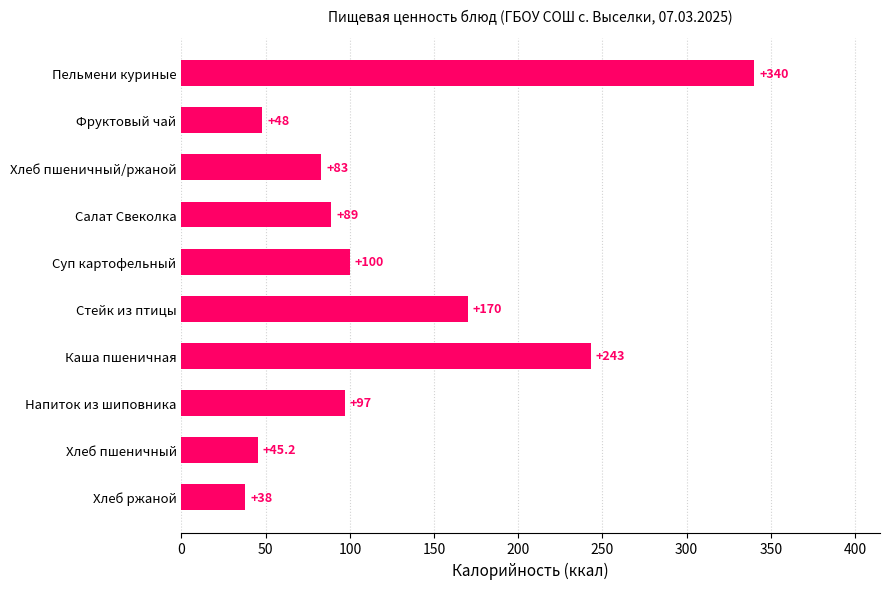

List the labels in order of value, smallest first.

Хлеб ржаной, Хлеб пшеничный, Фруктовый чай, Хлеб пшеничный/ржаной, Салат Свеколка, Напиток из шиповника, Суп картофельный, Стейк из птицы, Каша пшеничная, Пельмени куриные